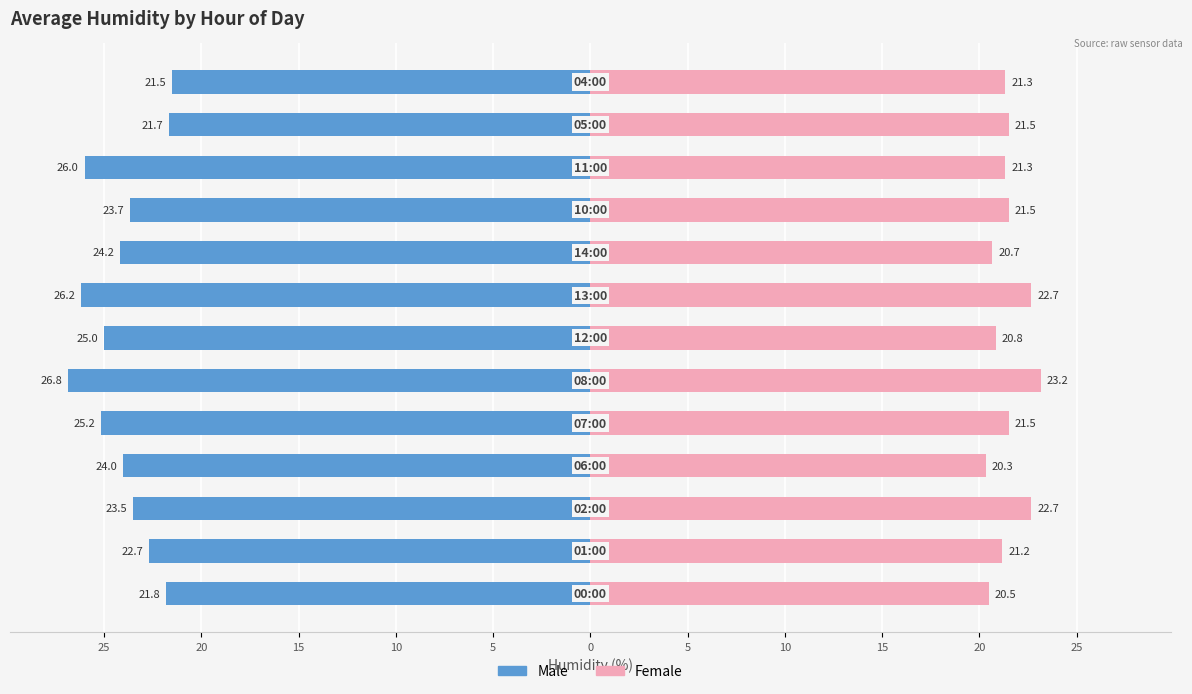

How many bars are there in total?

26